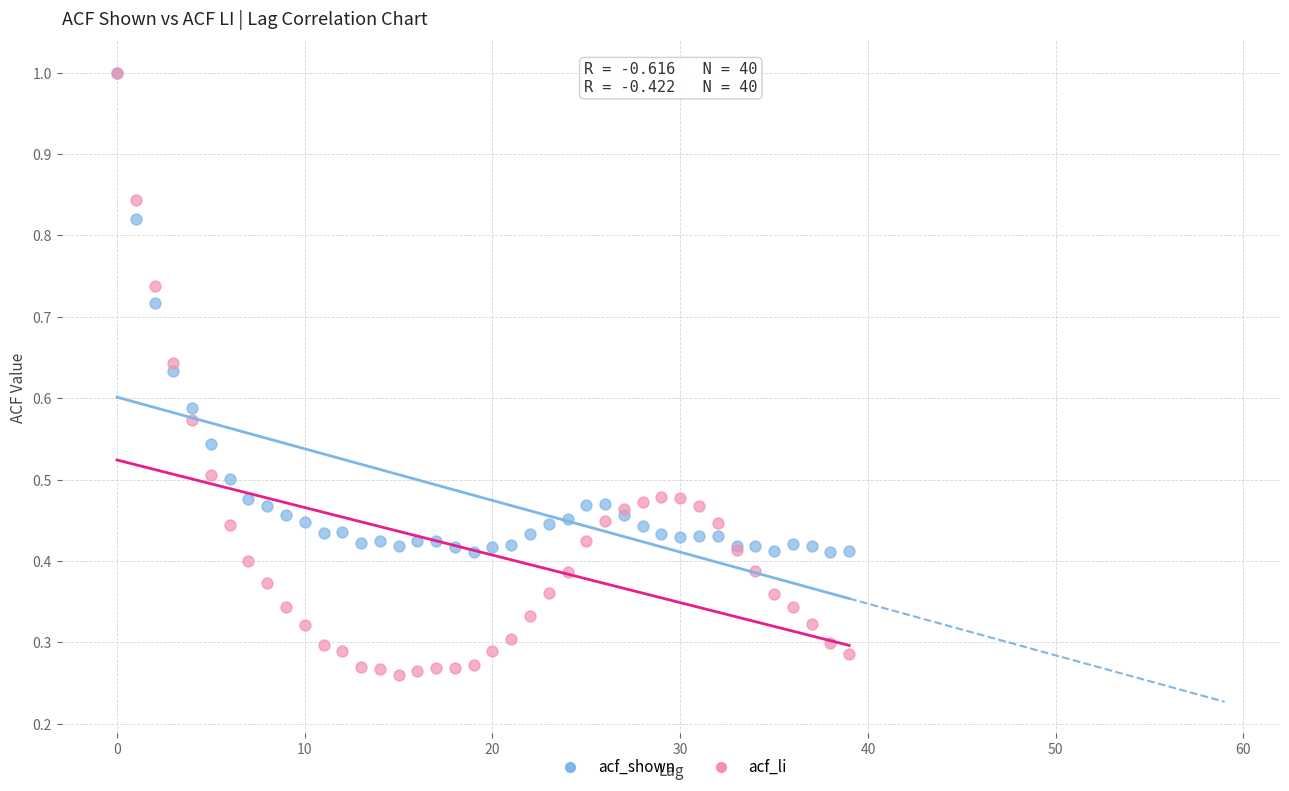

Which series reaches the minimum Y coordinate?

acf_li